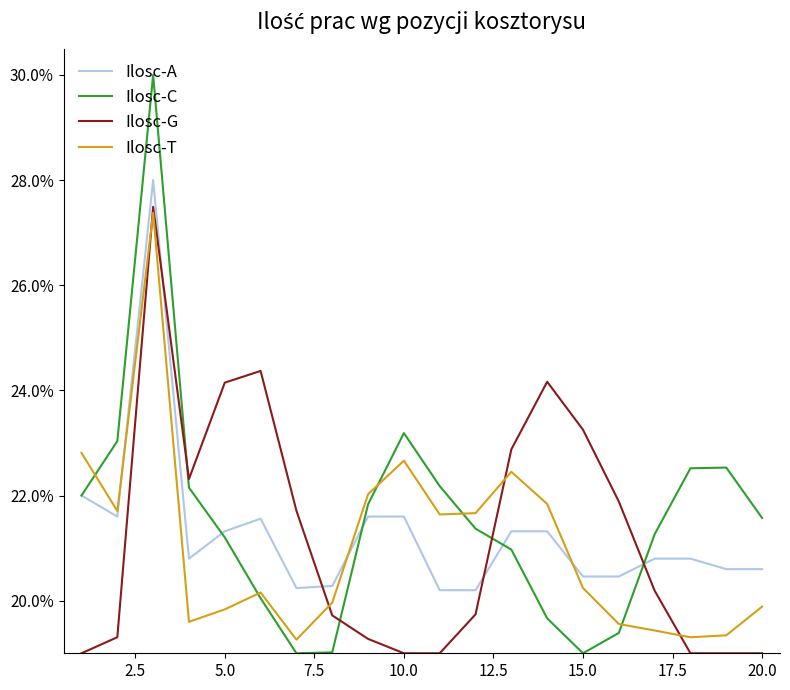

Which series has the widest spread of values?

Ilosc-C